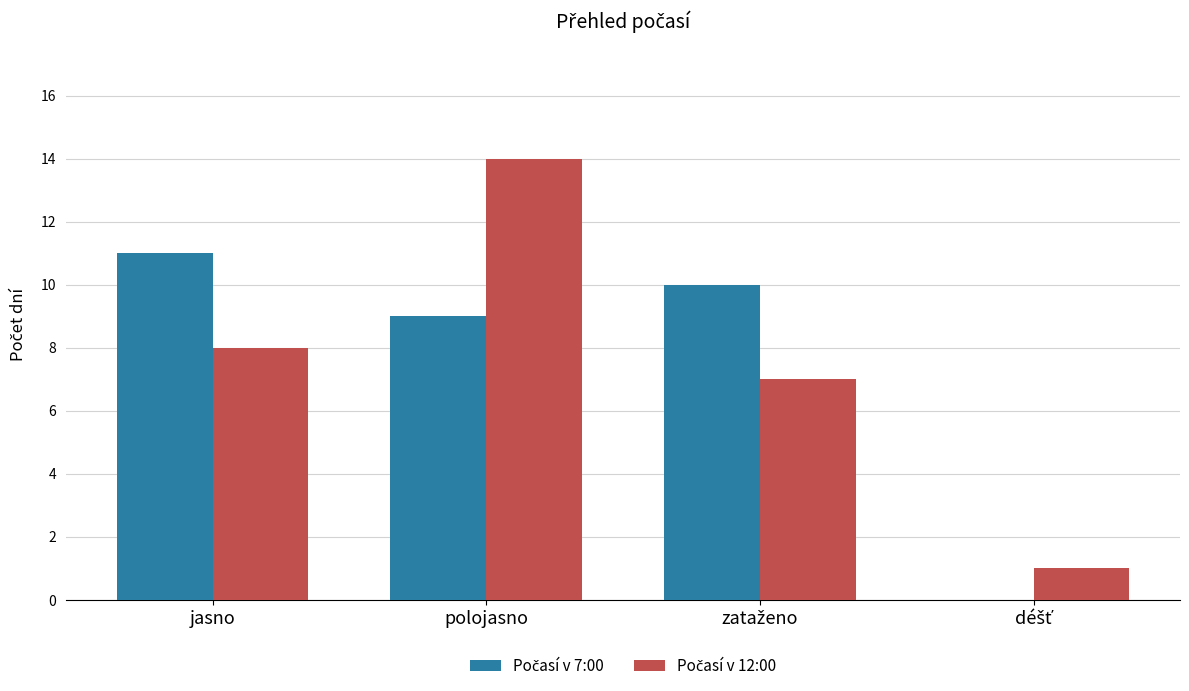

How many groups of bars are there?

4